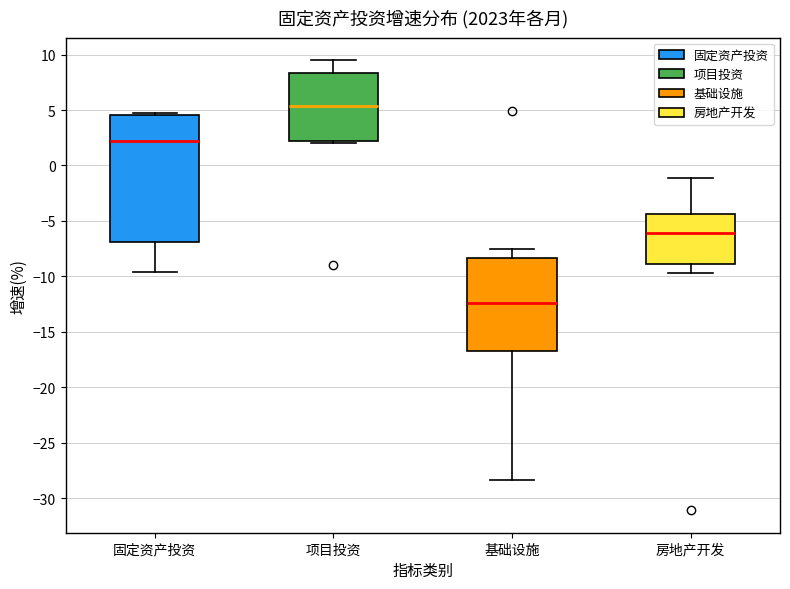

Reading left to right, read every box against the y-axis: the position of its median line, the range the box covers, and the ends of its whiskers. The values are not printed on the chart, so give them approximately, as read against the axis.

固定资产投资: median 2.5, box -7.0 to 4.5, whiskers -9.5 to 4.5 (just above the box's upper edge)
项目投资: median 5.5, box 2.5 to 8.5, whiskers 2.0 to 9.5
基础设施: median -12.5, box -16.5 to -8.5, whiskers -28.5 to -7.5
房地产开发: median -6.0, box -9.0 to -4.5, whiskers -9.5 to -1.0